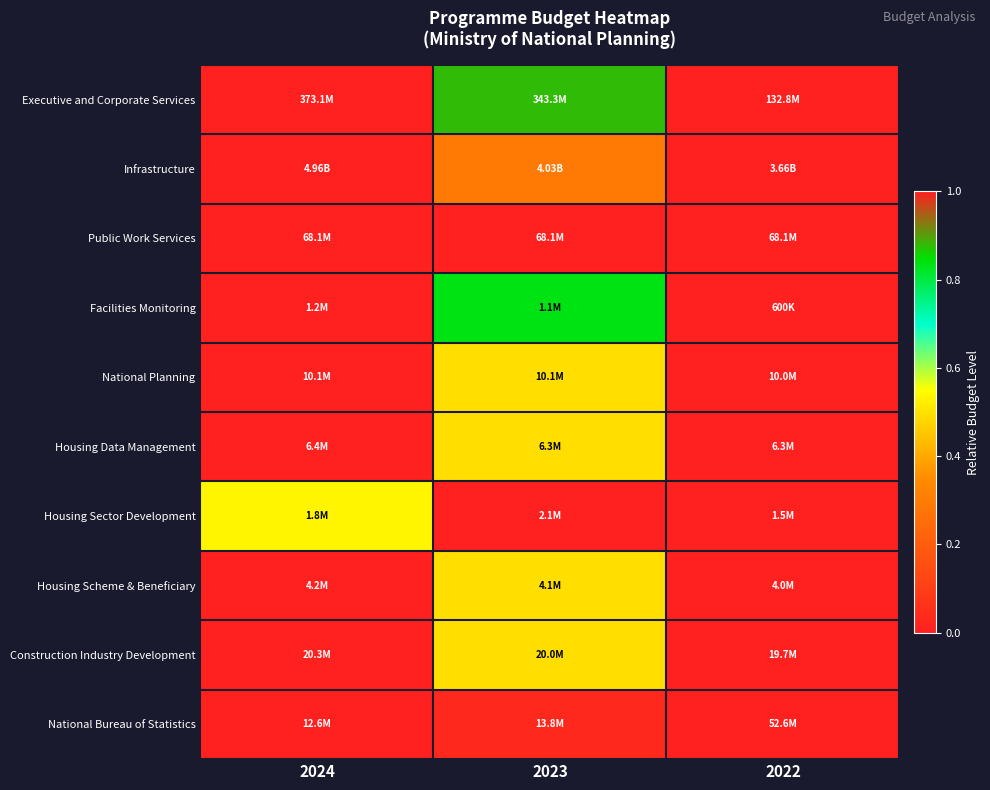

Reading left to right, extract all data points from this chart.

Executive and Corporate Services: 2024=1.0	2023=0.9	2022=0.0
Infrastructure: 2024=1.0	2023=0.3	2022=0.0
Public Work Services: 2024=0.0	2023=0.0	2022=0.0
Facilities Monitoring: 2024=1.0	2023=0.8	2022=0.0
National Planning: 2024=1.0	2023=0.5	2022=0.0
Housing Data Management: 2024=1.0	2023=0.5	2022=0.0
Housing Sector Development: 2024=0.5	2023=1.0	2022=0.0
Housing Scheme & Beneficiary: 2024=1.0	2023=0.5	2022=0.0
Construction Industry Development: 2024=1.0	2023=0.5	2022=0.0
National Bureau of Statistics: 2024=0.0	2023=0.0	2022=1.0